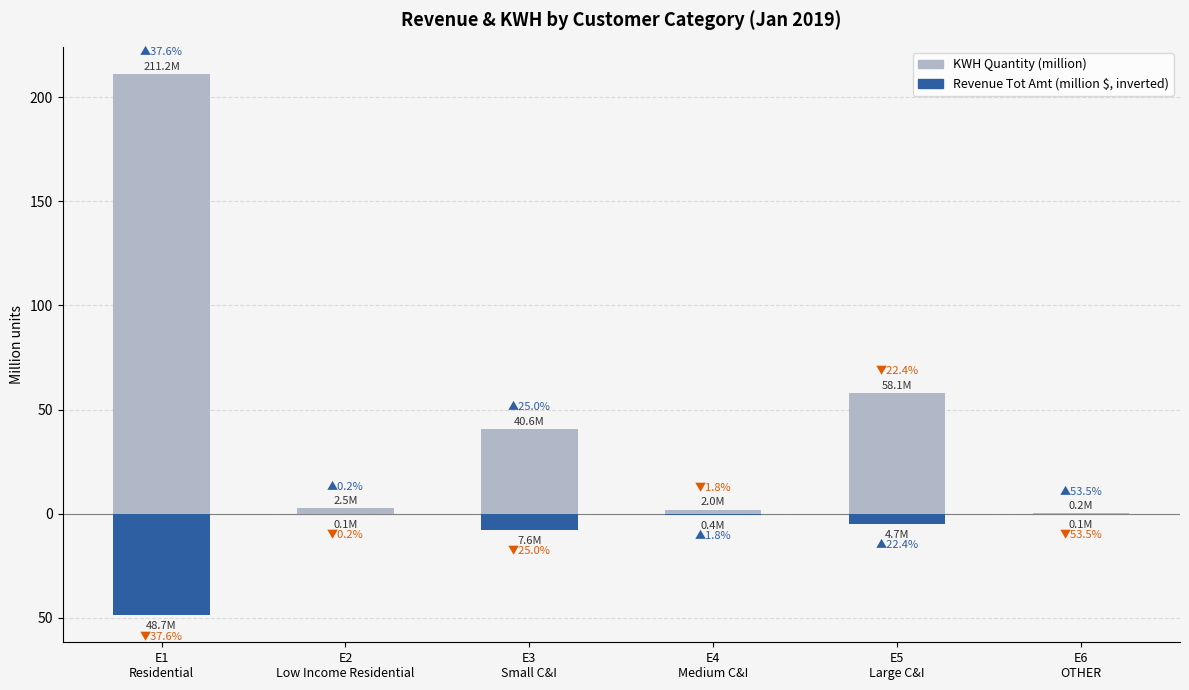

What is the label of the 3rd bar from the right?

E4
Medium C&I